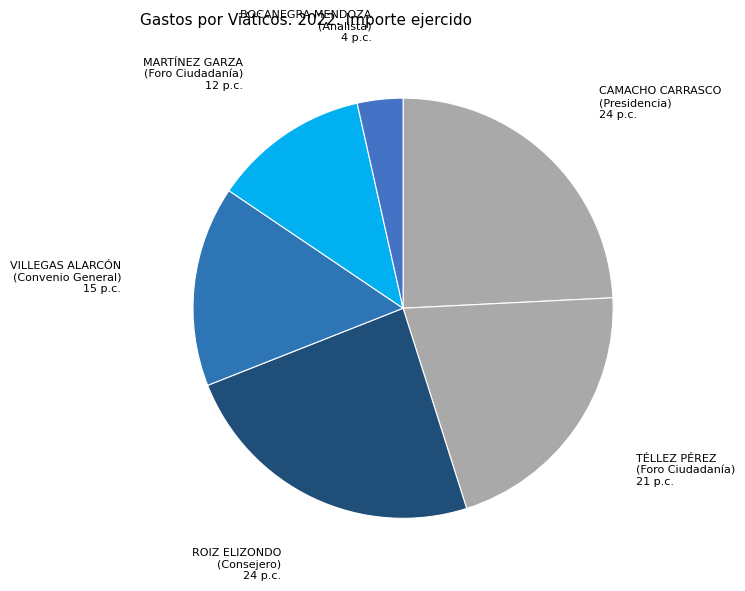

Is there a majority slice in this chart?

No